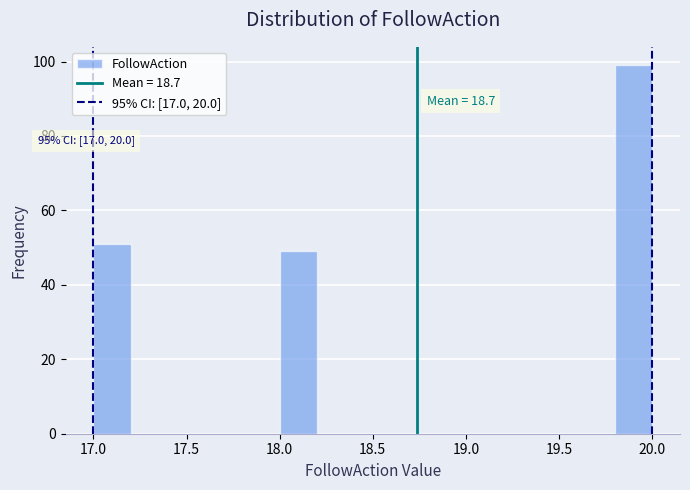

Over which range of the x-axis is the bar tallest?

19.8 to 20.0